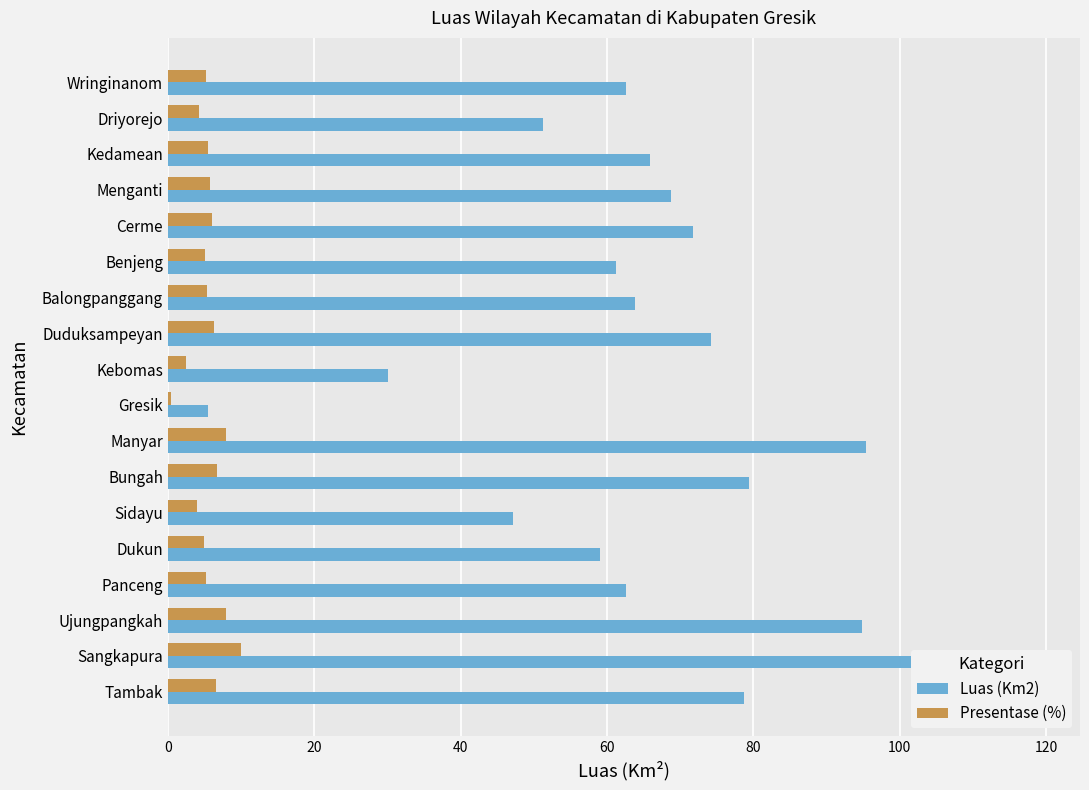

What is the total value across all series at Cerme?

77.8